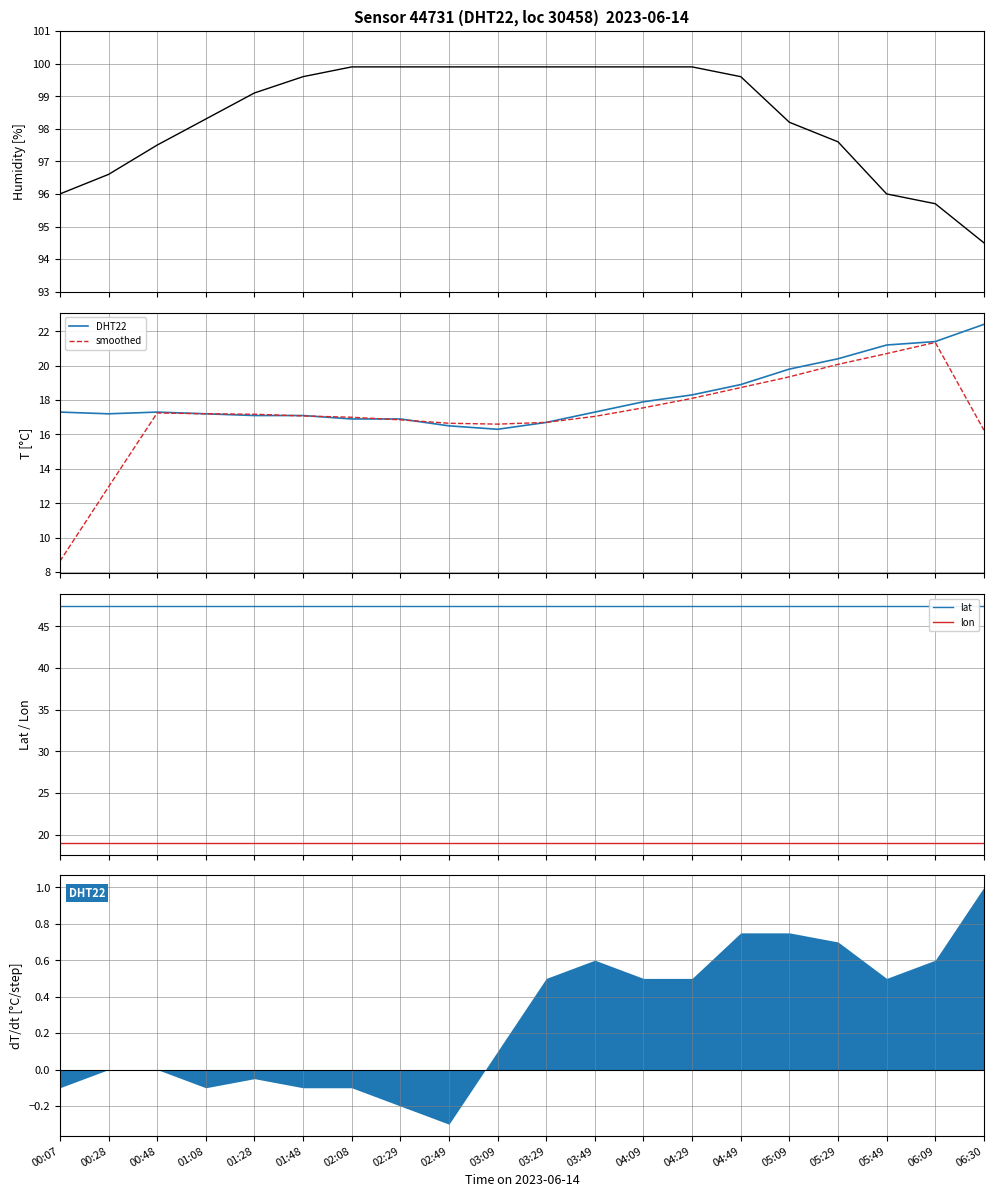

What is the sum of the humidity values at 00:28 and 05:09?

194.8